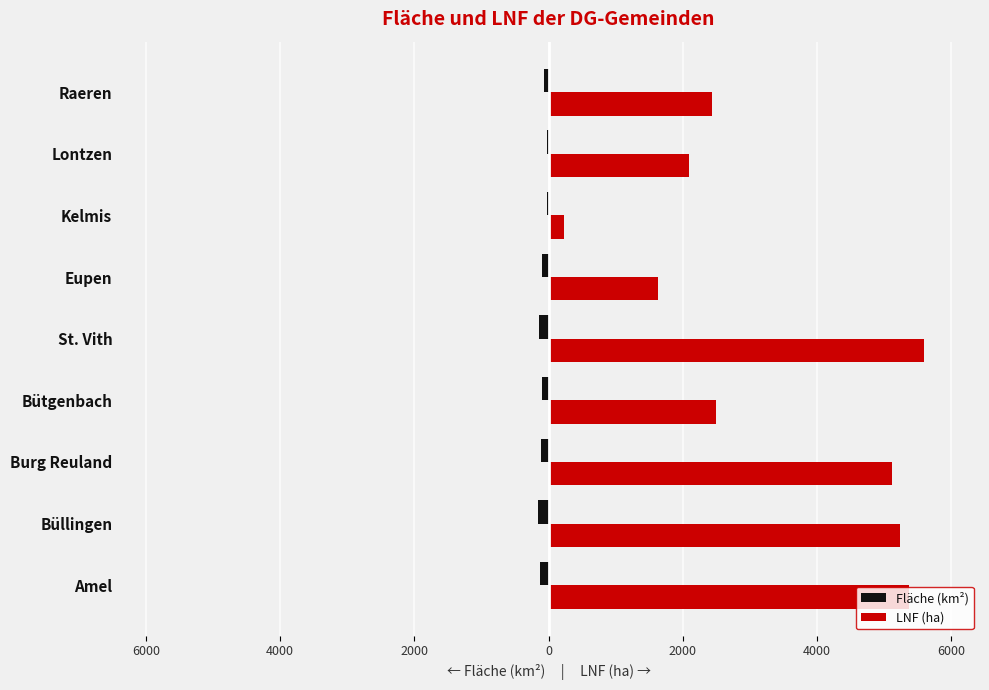

What are all the series names shown in the legend?

Fläche (km²), LNF (ha)